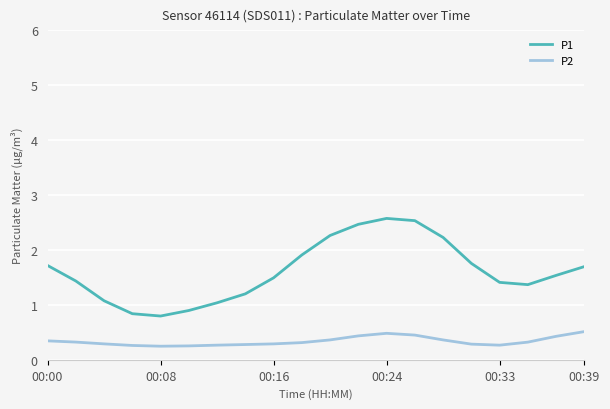

What is the maximum value for P1?

2.6